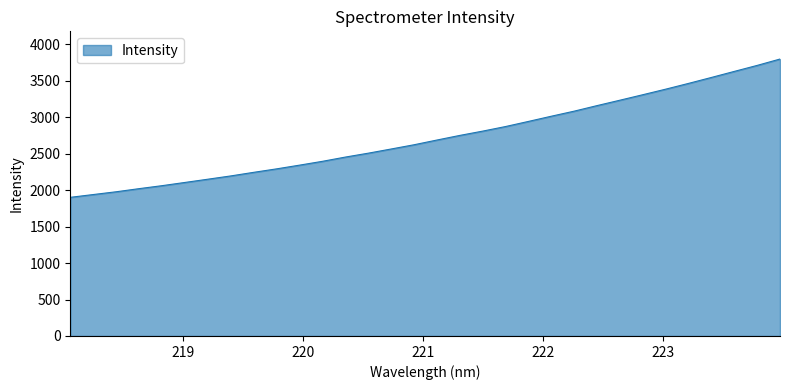

What is the minimum value shown in the chart?

1902.5